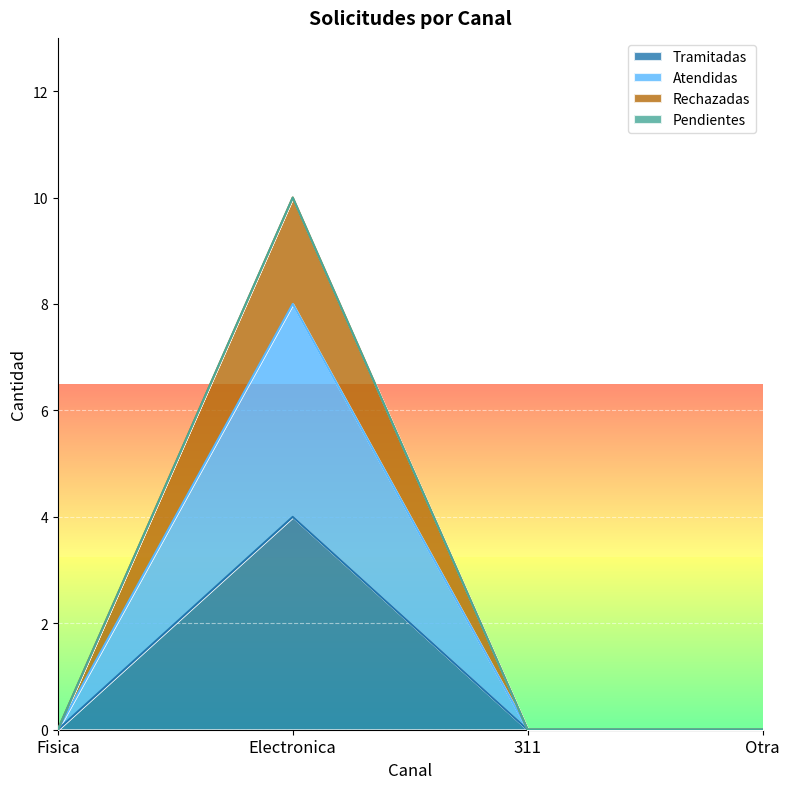

What position from the right is Otra?

1